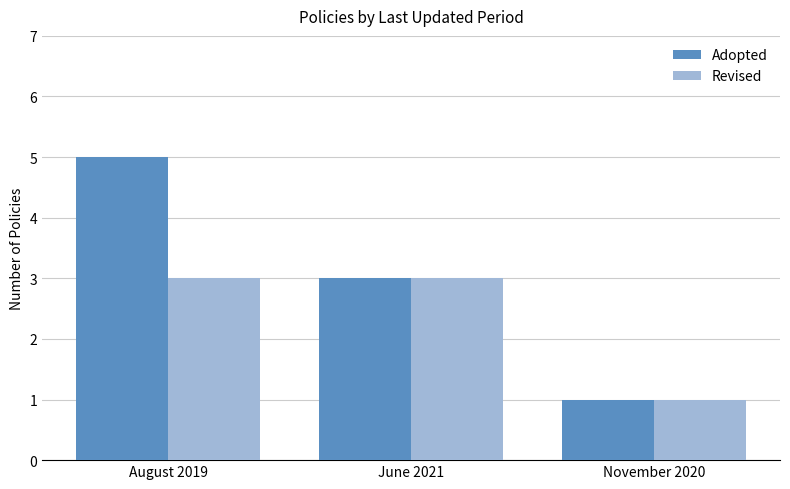

How many values in the Revised series are below 3?

1